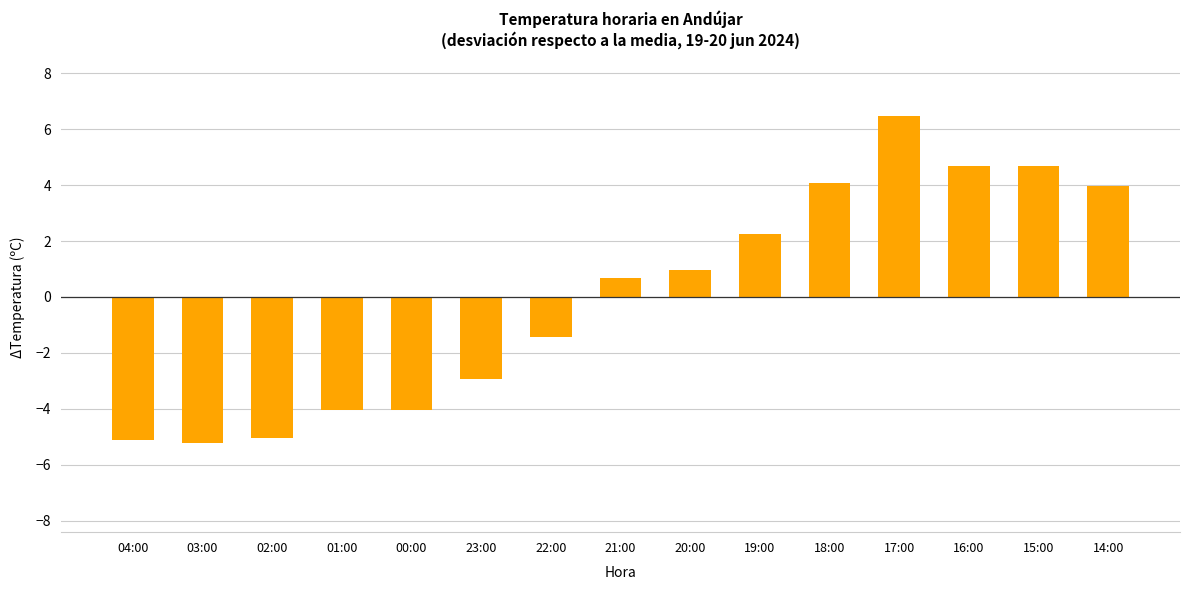

The value at 02:00 is -5.0. True or false?

True